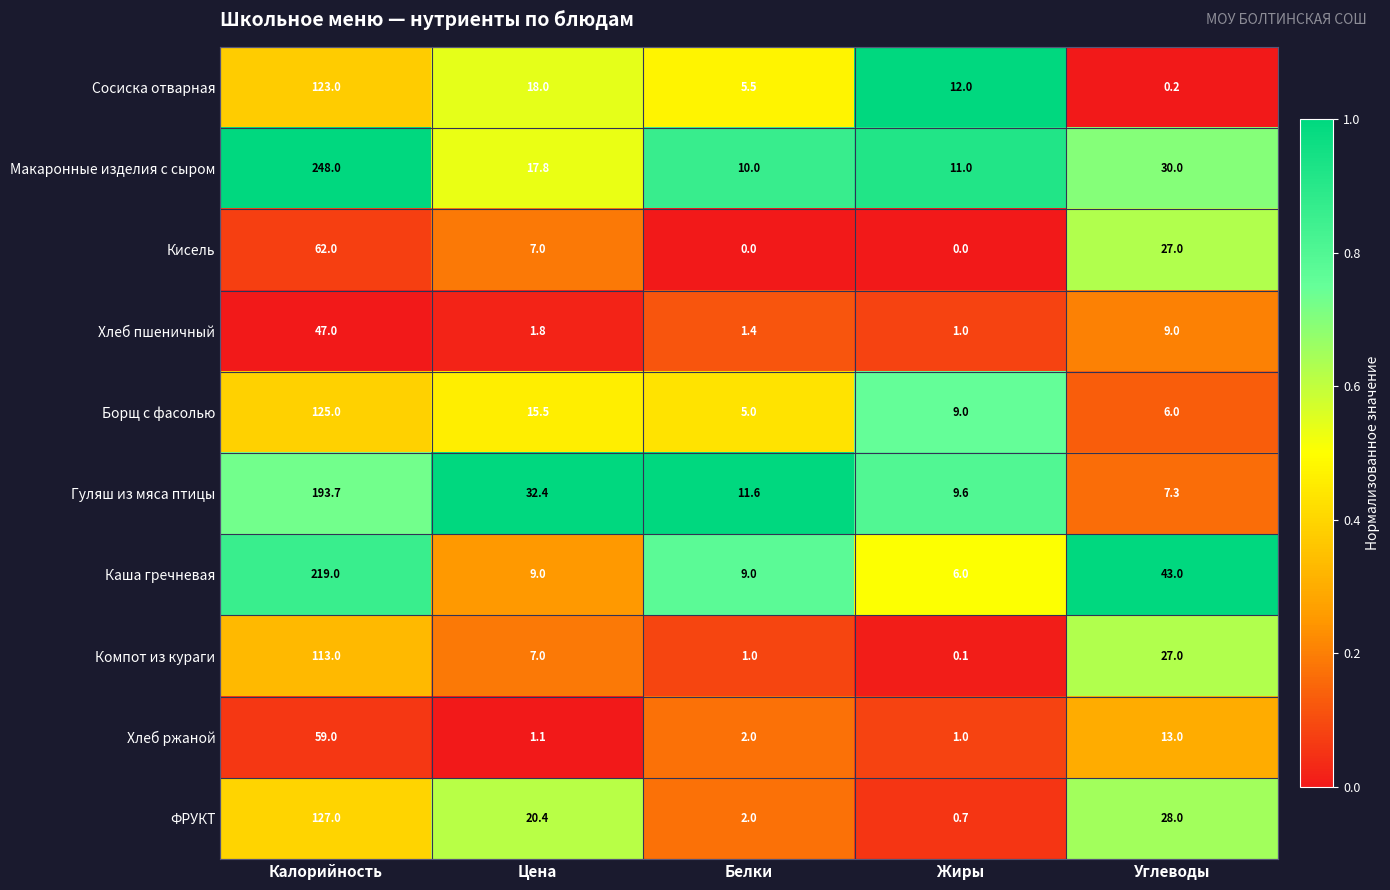

What is the difference between the maximum and second lowest values in the Борщ с фасолью series?

119.0